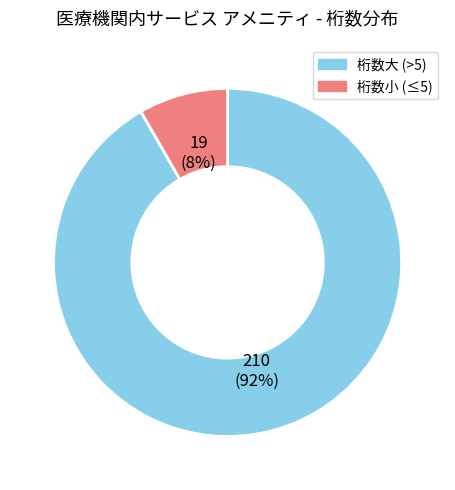

To the nearest percent, what is the average slice percentage?

50%